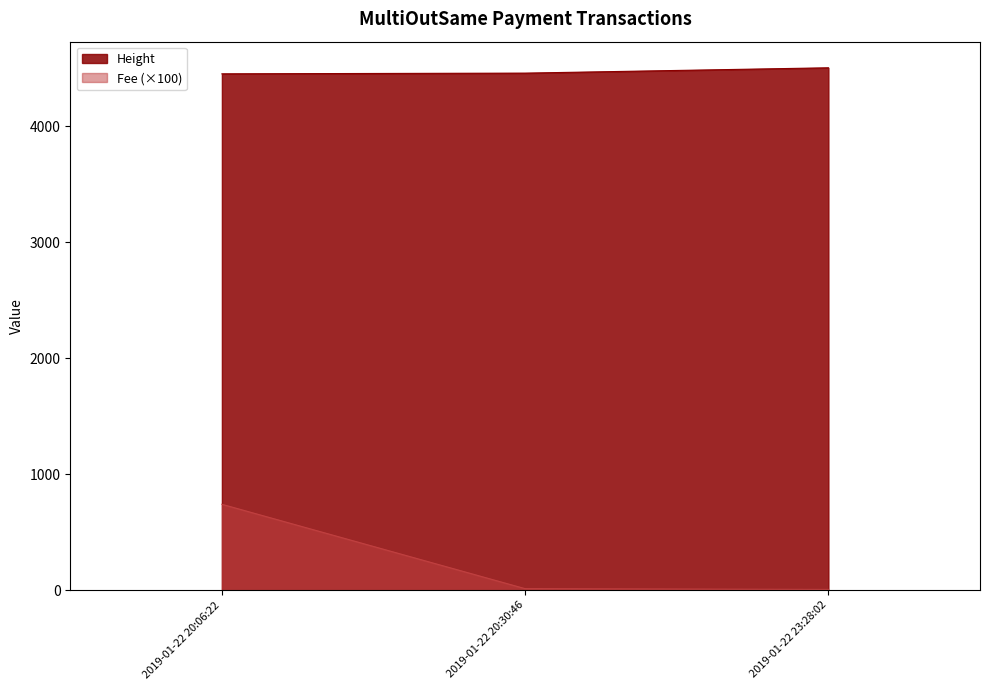

At 2019-01-22 20:06:22, list the series in order from smallest to largest.

Fee (×100), Height